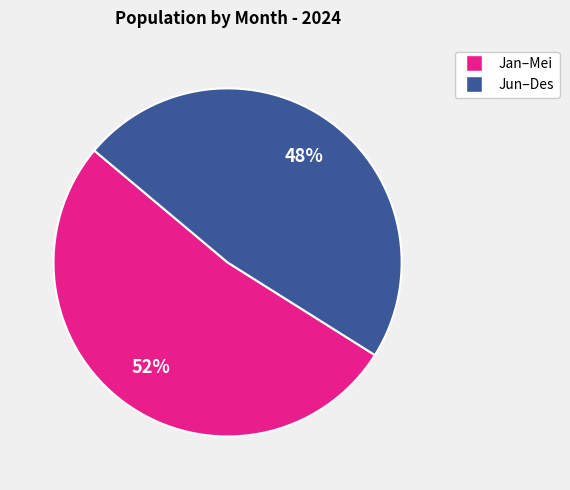

Is there any slice that represents more than half of the pie?

Yes